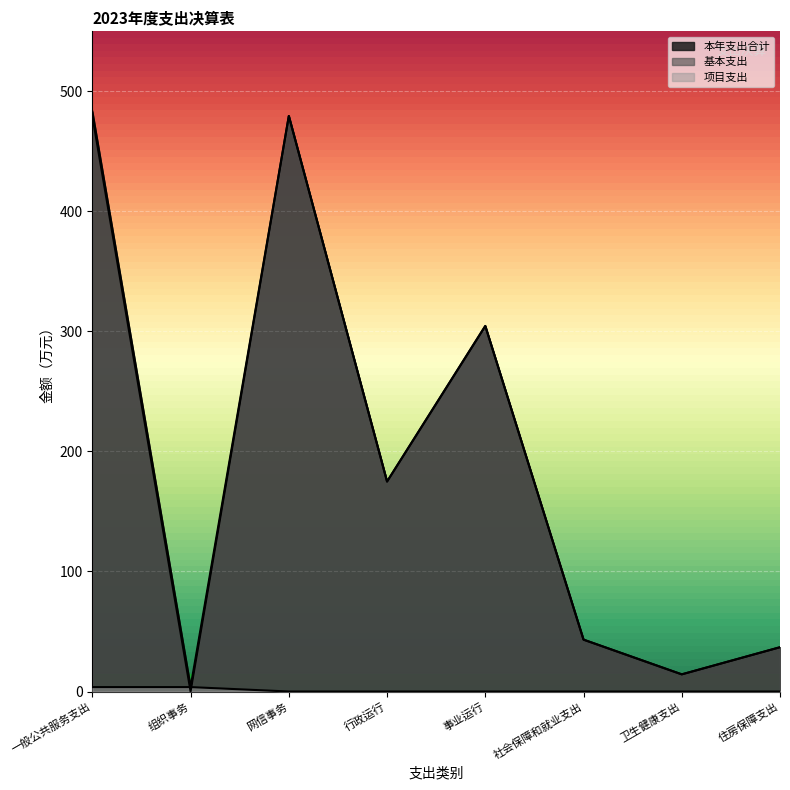

How many values in the 项目支出 series exceed 0?

2